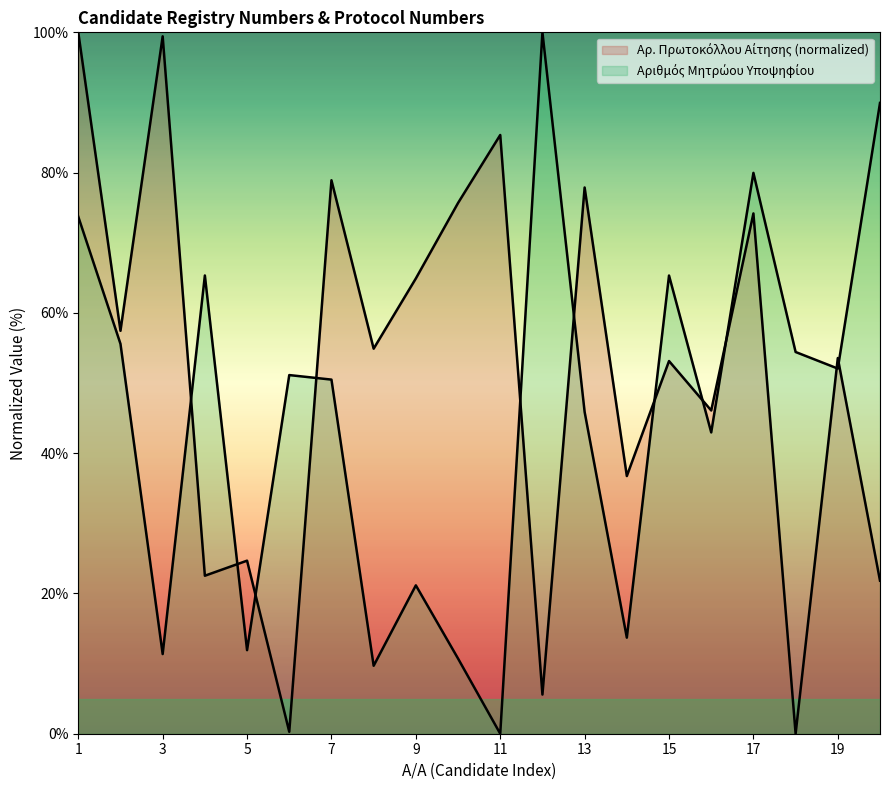

True or false: Αριθμός Μητρώου Υποψηφίου and Αρ. Πρωτοκόλλου Αίτησης (normalized) intersect in this chart.

True